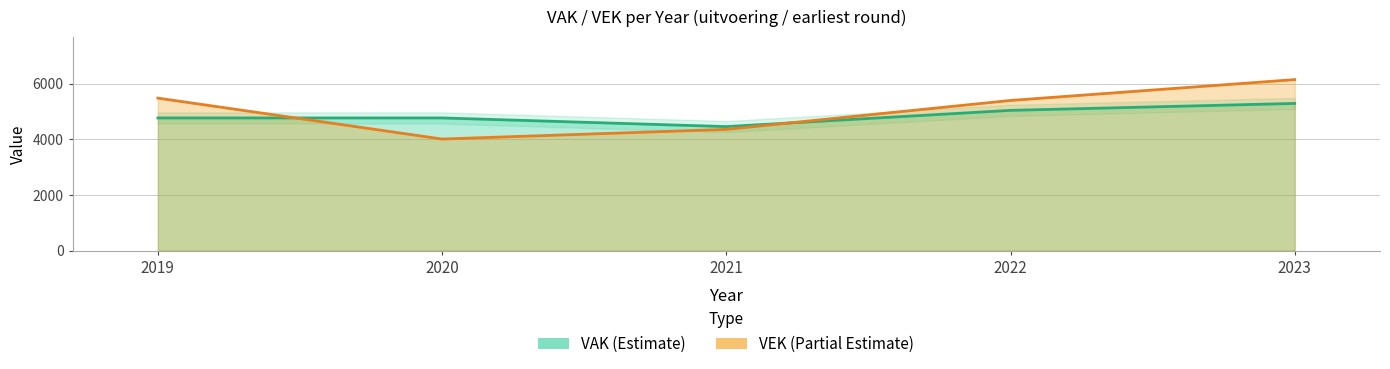

After their last crossing, which series has the higher values: VEK or VAK?

VEK